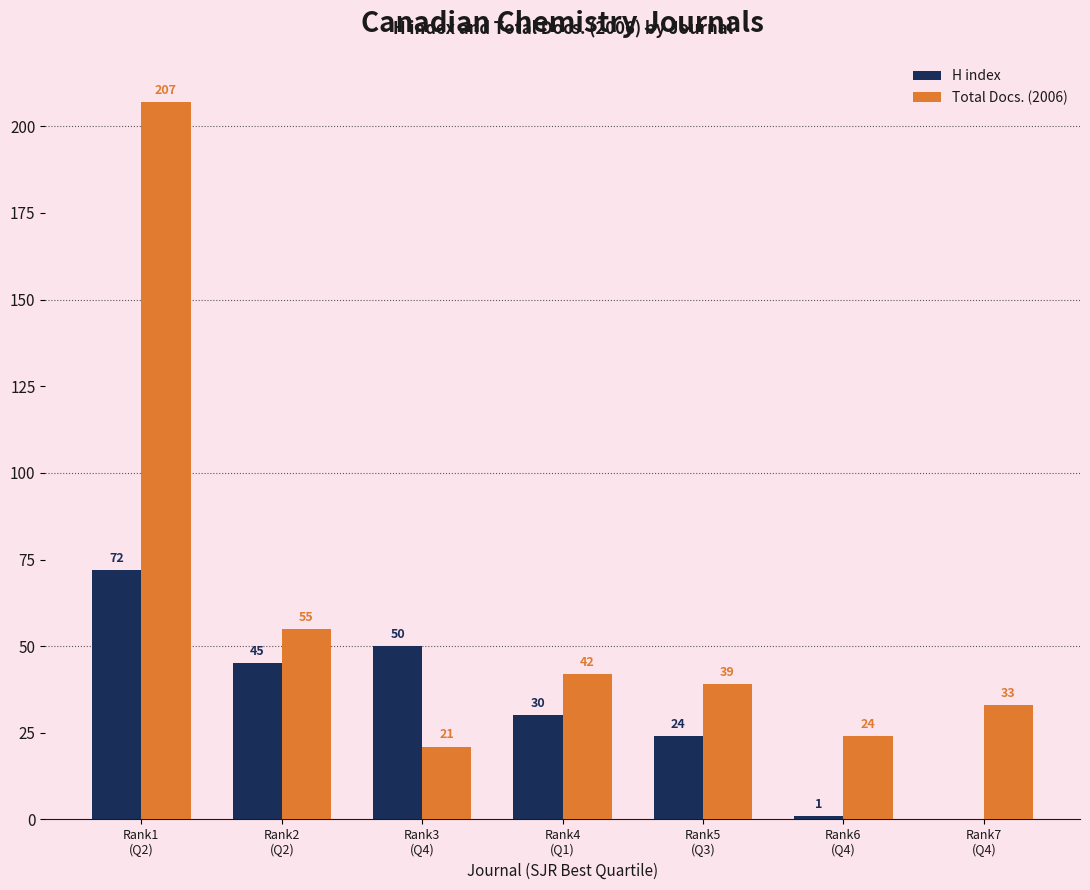

What is the sum of all Total Docs. (2006) values?

421